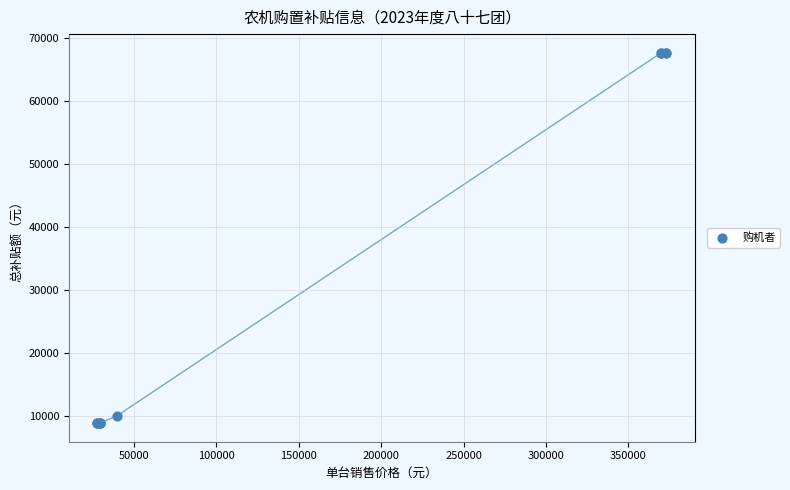

What Y value in the scatter plot is closest to 38200?

10000